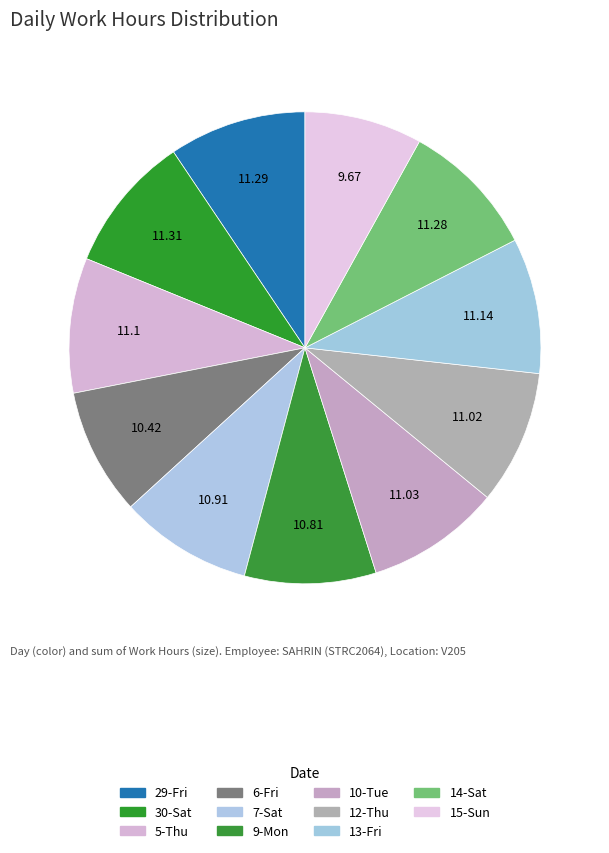

Is there any slice that represents more than half of the pie?

No